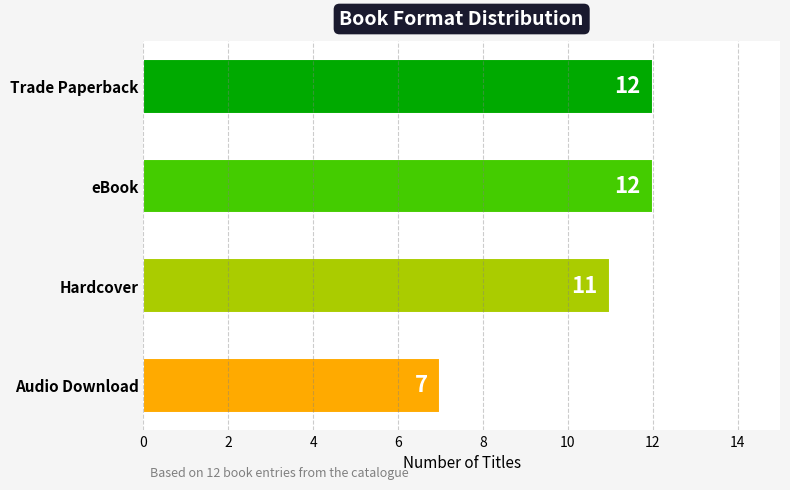

What is the label of the 2nd bar from the bottom?

Hardcover